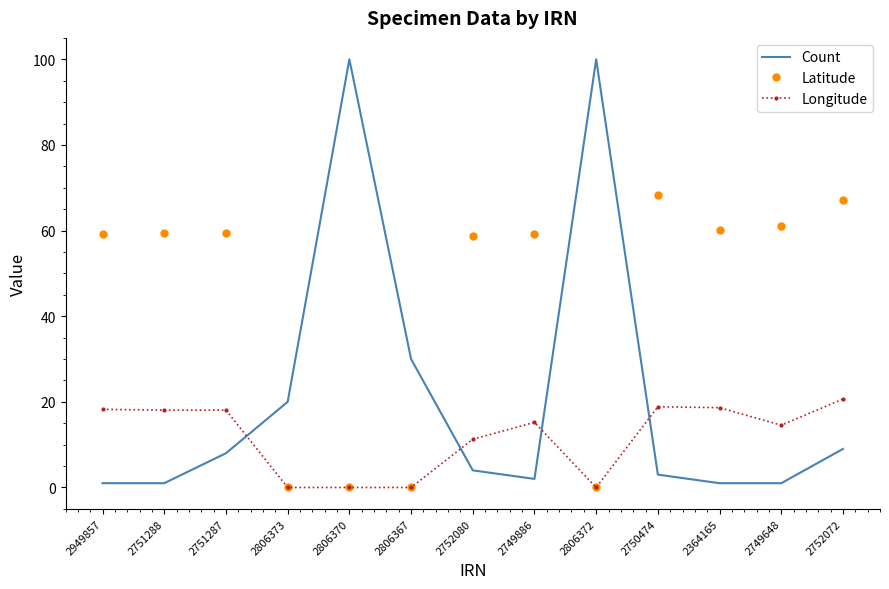

Is the value of Longitude at 2751288 greater than the value of Count at 2806370?

No